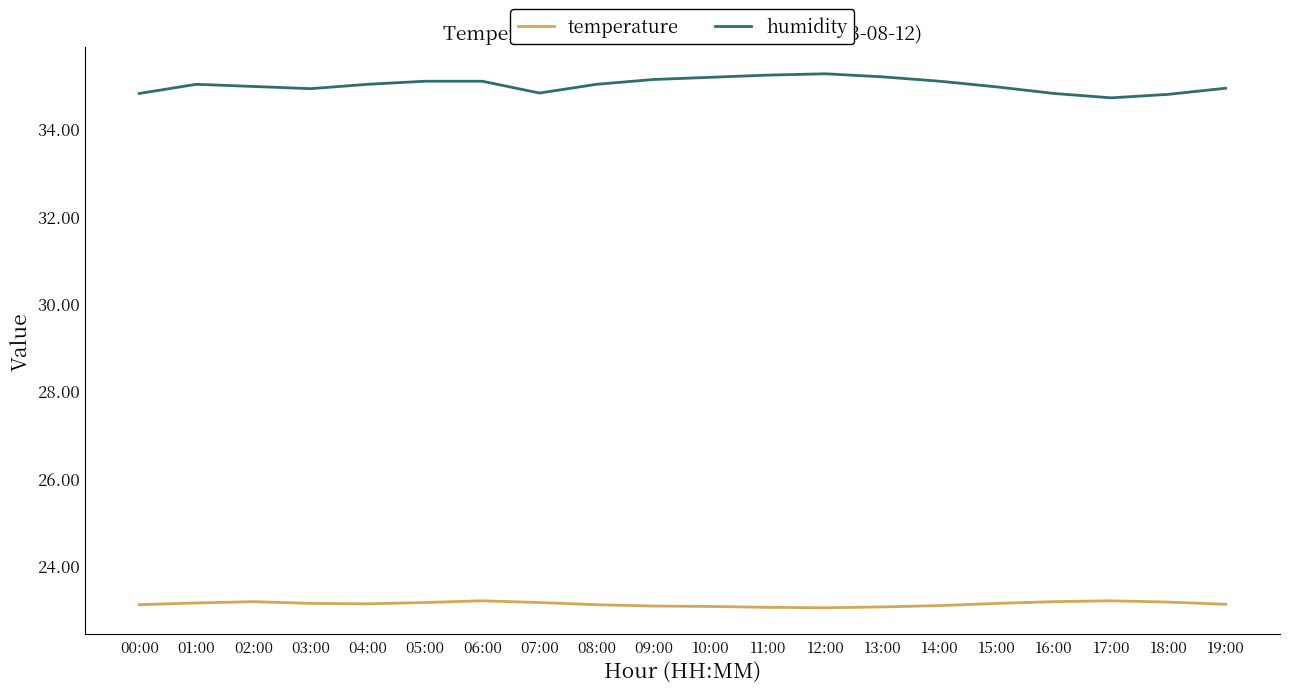

What position from the right is 19:00?

1